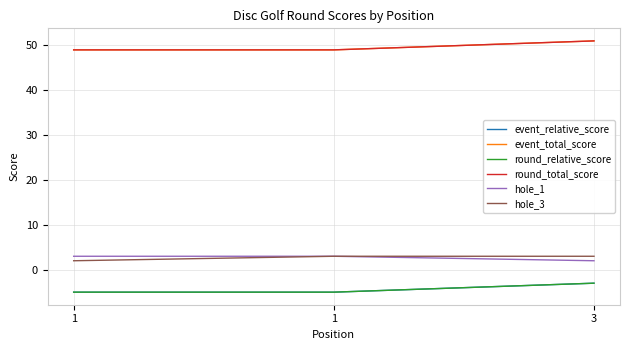

Is this an area chart (filled region under the line)?

No